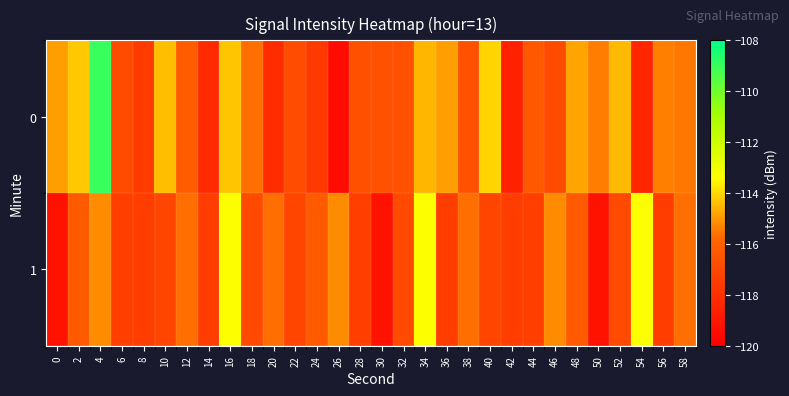

Reading right to left, what are all the values shown in this chart?

0: 58=-115.5	56=-115.4	54=-118.4	52=-114.5	50=-115.4	48=-114.8	46=-116.9	44=-116.4	42=-118.6	40=-114.0	38=-116.6	36=-114.9	34=-114.5	32=-116.6	30=-116.6	28=-116.7	26=-119.5	24=-117.6	22=-116.9	20=-118.1	18=-115.6	16=-114.3	14=-118.2	12=-116.2	10=-114.4	8=-117.6	6=-116.9	4=-109.0	2=-114.2	0=-114.9
1: 58=-115.7	56=-117.4	54=-113.4	52=-116.9	50=-119.2	48=-116.3	46=-115.2	44=-117.4	42=-117.5	40=-117.1	38=-115.7	36=-117.4	34=-113.4	32=-116.9	30=-119.2	28=-117.4	26=-115.2	24=-116.3	22=-117.1	20=-115.7	18=-116.9	16=-113.4	14=-117.4	12=-115.7	10=-117.1	8=-117.5	6=-117.4	4=-115.2	2=-116.3	0=-119.2